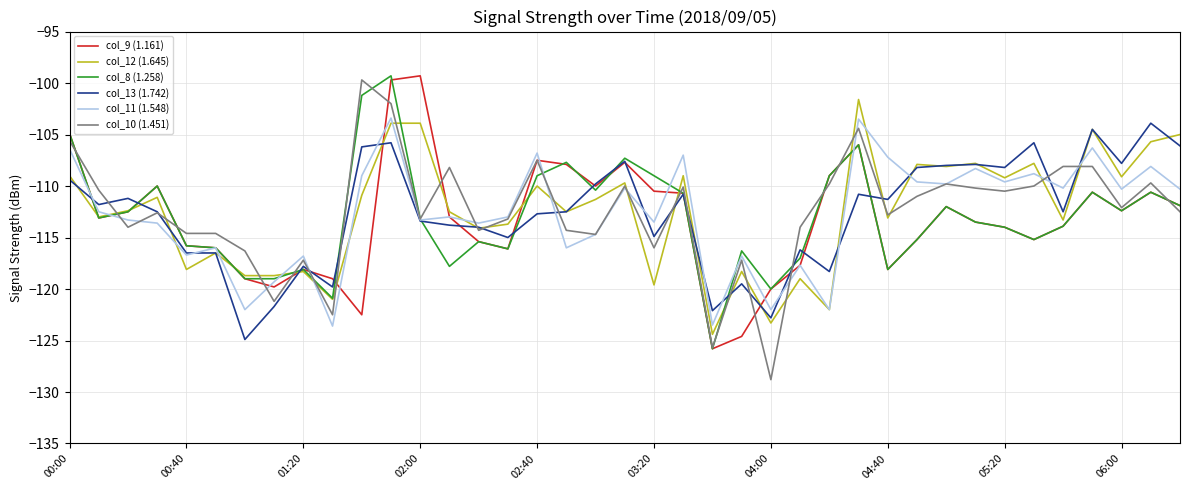

Which series ends up on top after the final intersection of col_12 (1.645) and col_13 (1.742)?

col_12 (1.645)